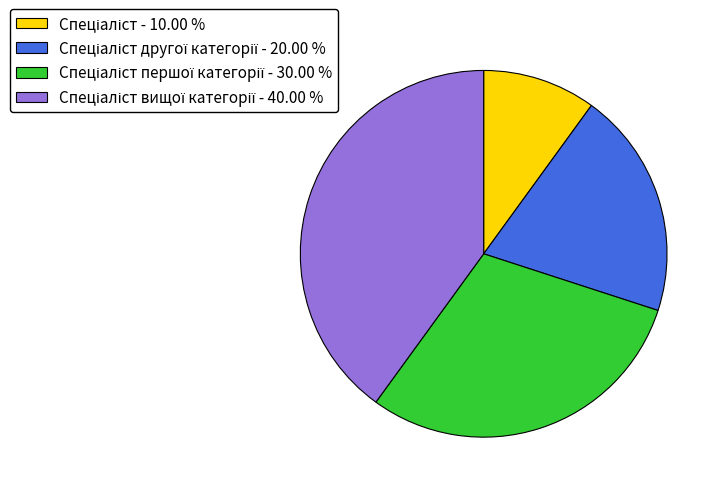

Is there any slice that represents more than half of the pie?

No